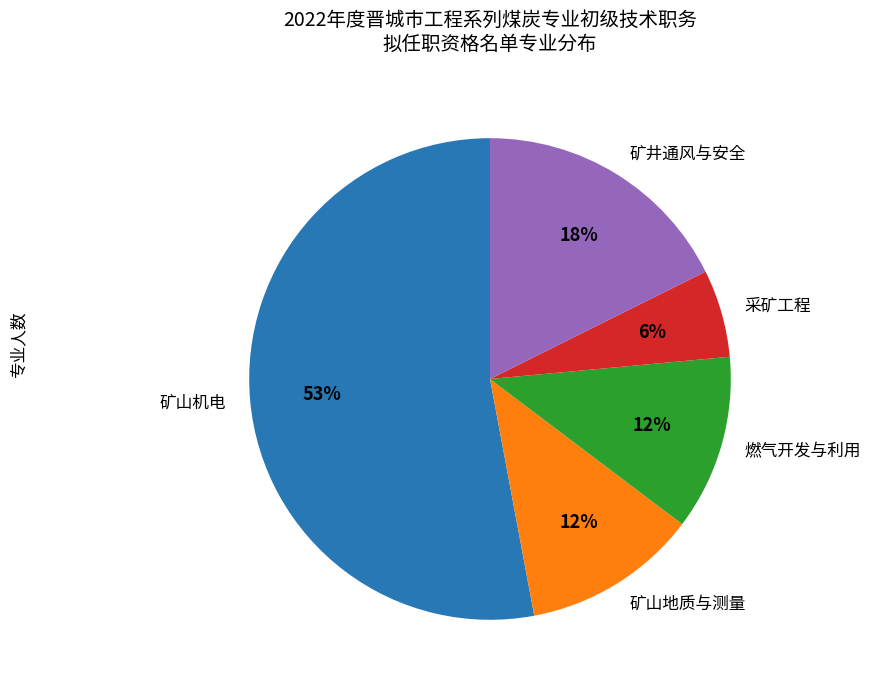

Is there any slice that represents more than half of the pie?

Yes